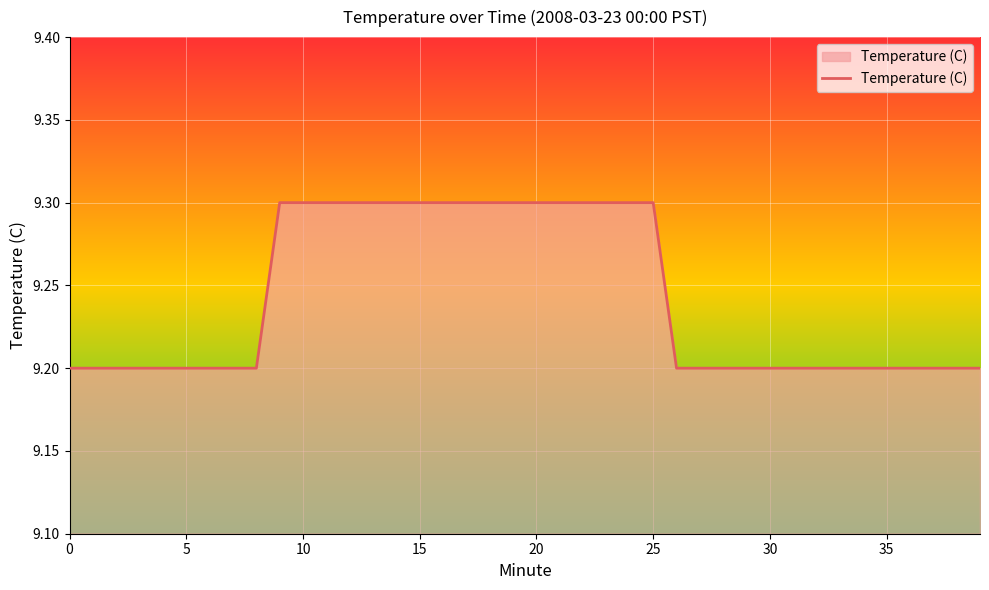

How many distinct data groups are displayed?

1